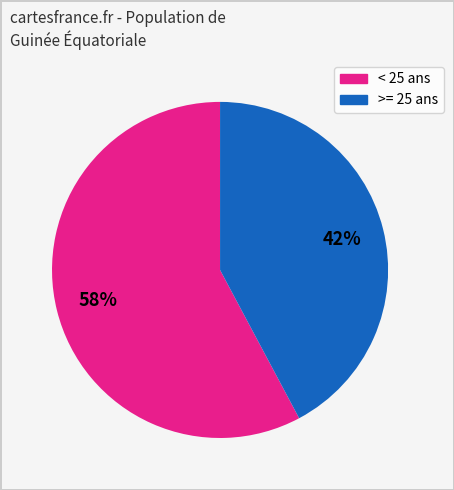

How many segments does this pie chart have?

2